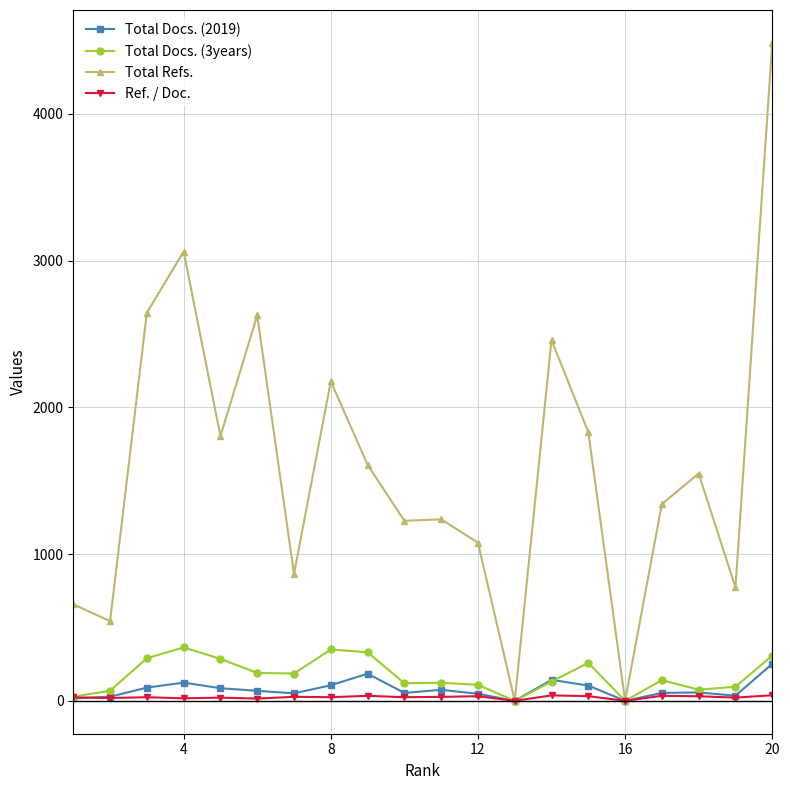

At how many categories does at least one series exceed 2521?

4